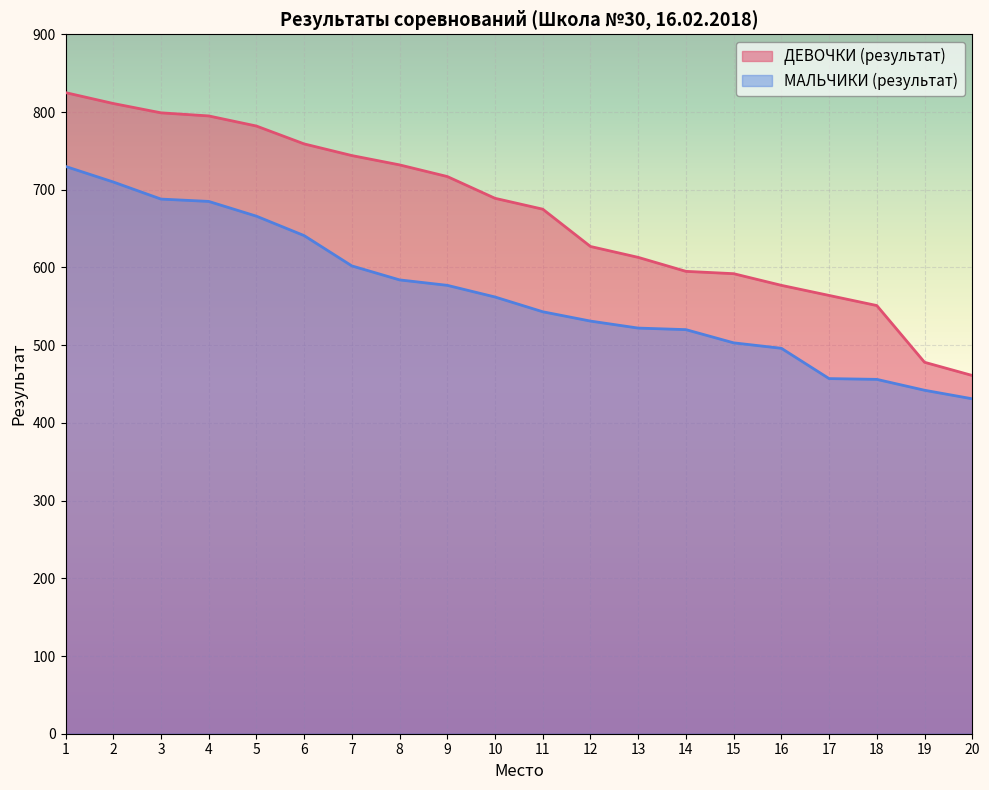

How many data points does each series have?

20